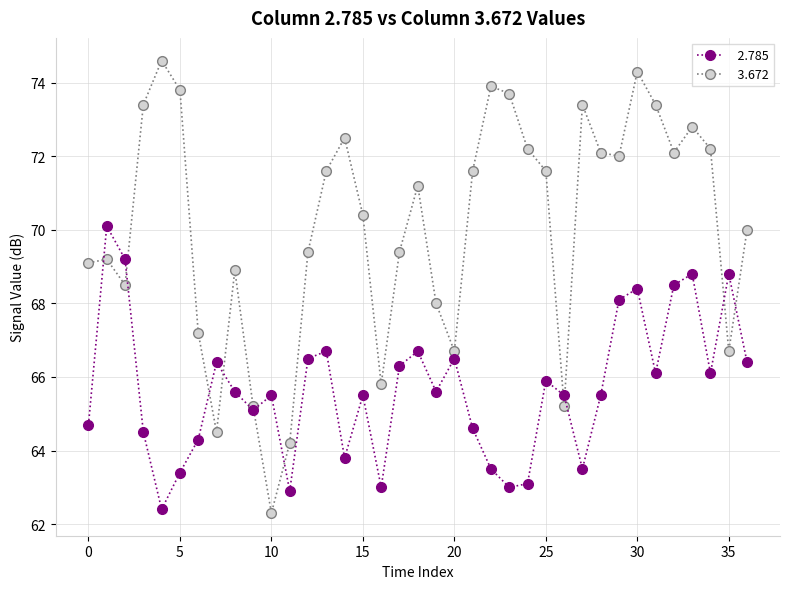

What is the minimum value shown in the chart?

62.3